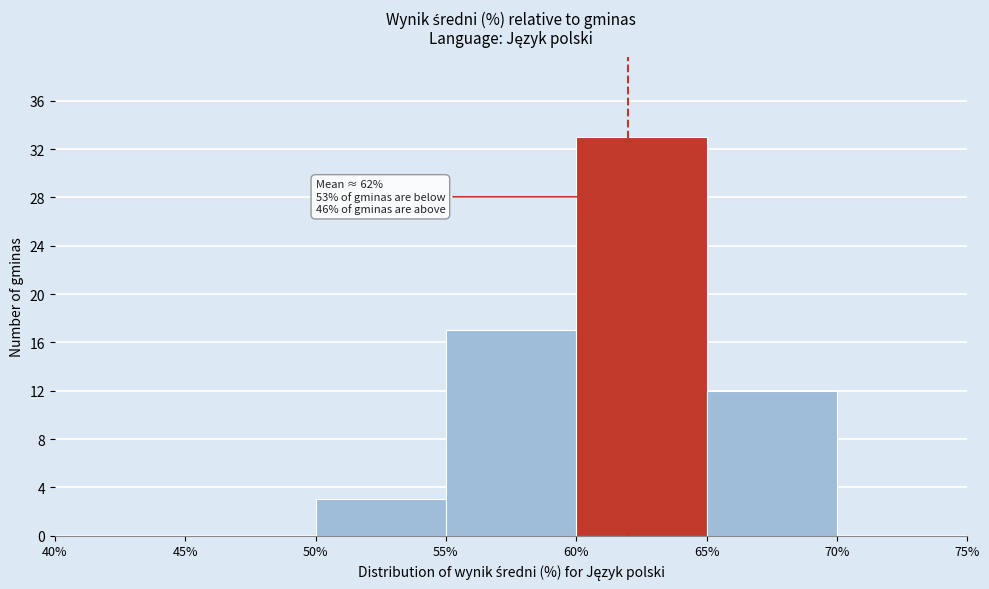

Which range on the x-axis has the tallest bar?

60% to 65%